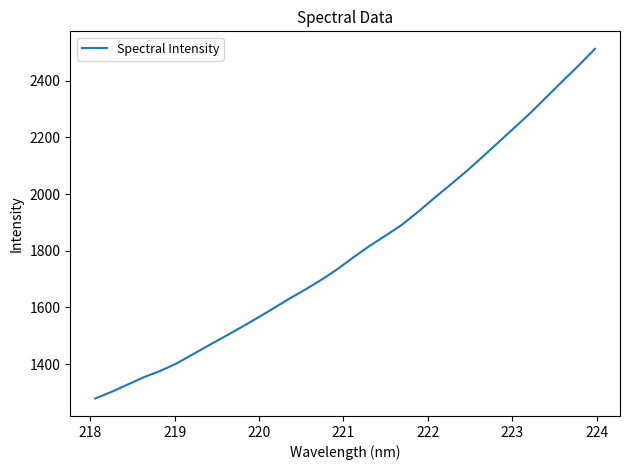

What is the smallest value displayed?

1278.8